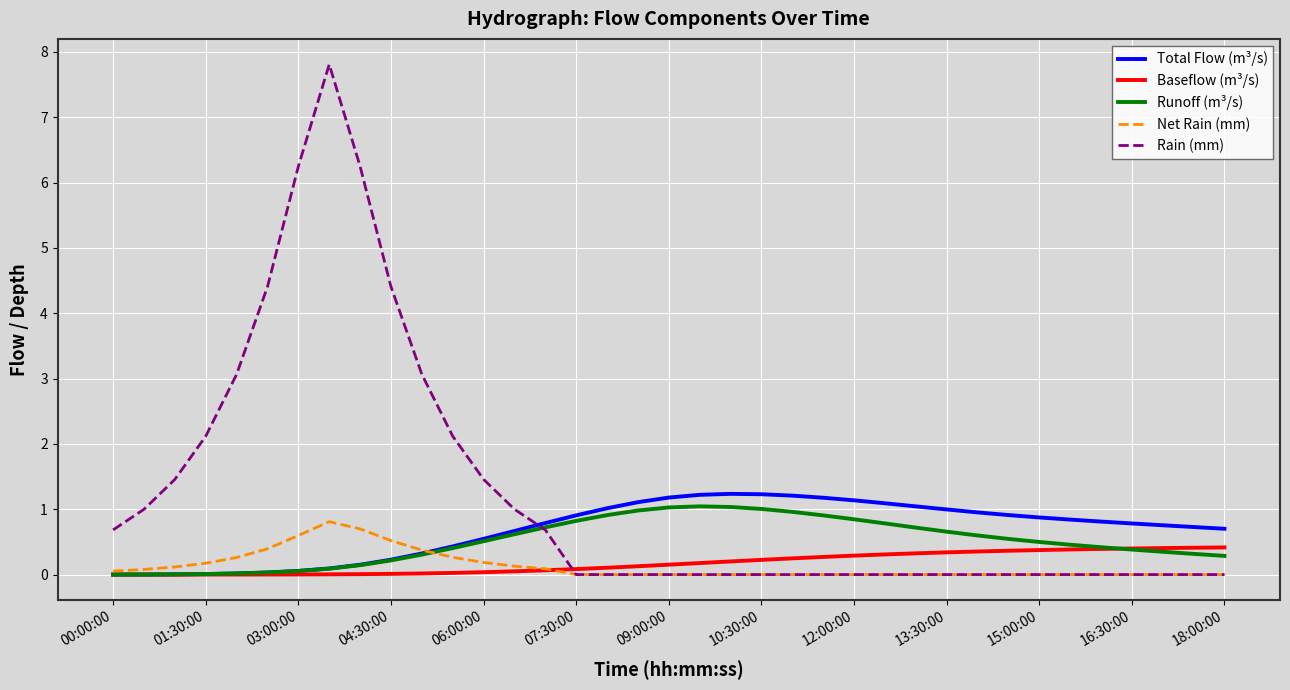

Which series has the largest total across all categories?

Rain (mm)